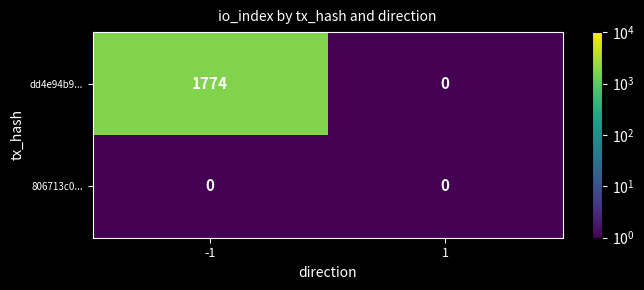

What is the maximum value shown in the chart?

1774